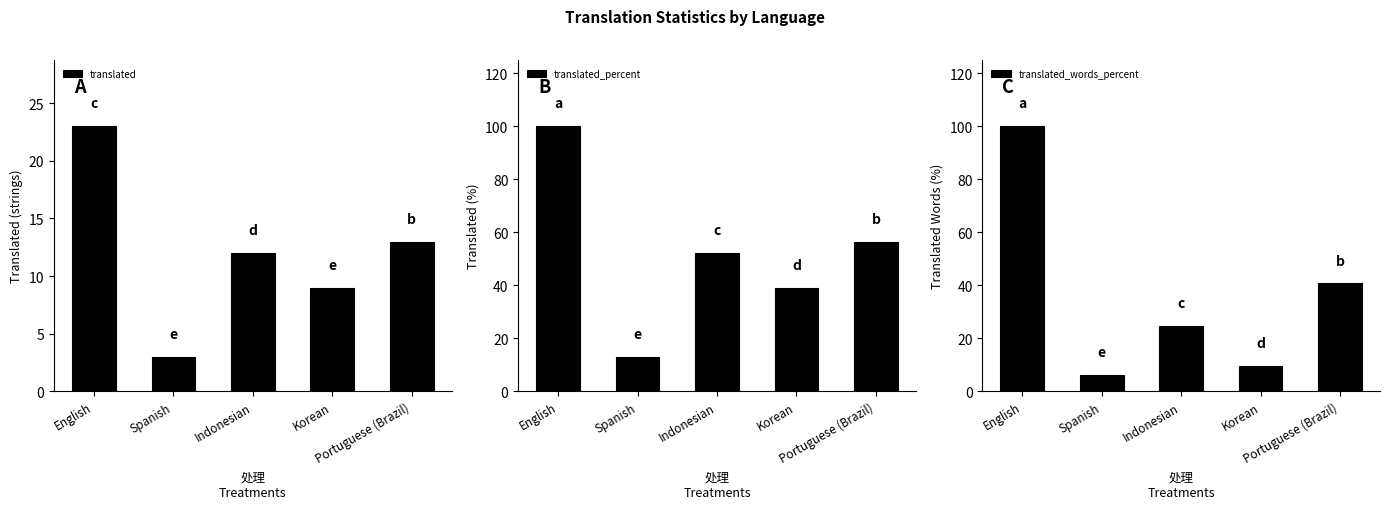

What is the value of the translated_words_percent bar at the 4th from the left?

9.7